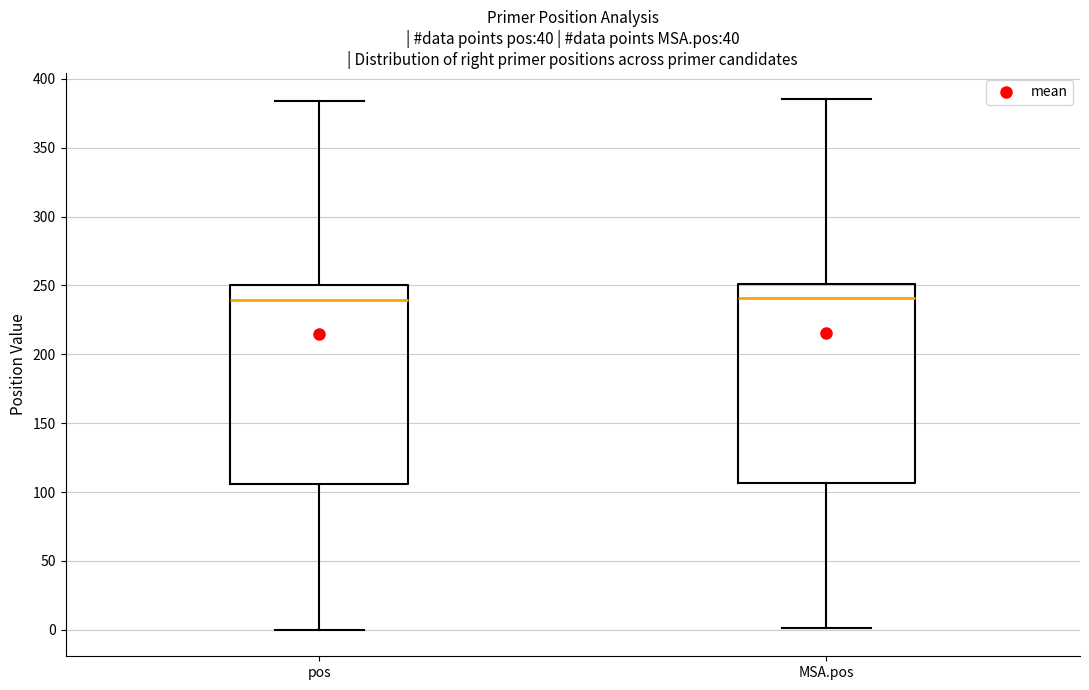

Where does the upper whisker of the box for MSA.pos end on the y-axis? The values are not printed on the chart, so give them approximately, as read against the axis.

385